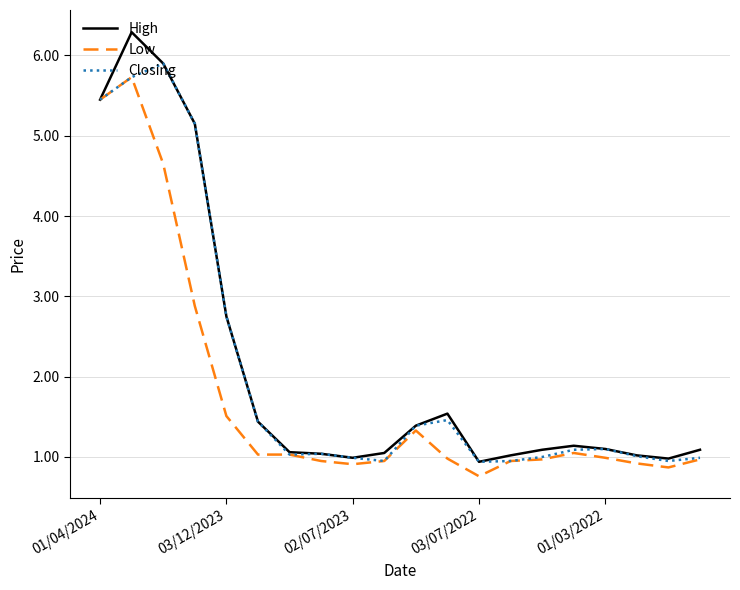

What is the maximum value shown in the chart?

6.3